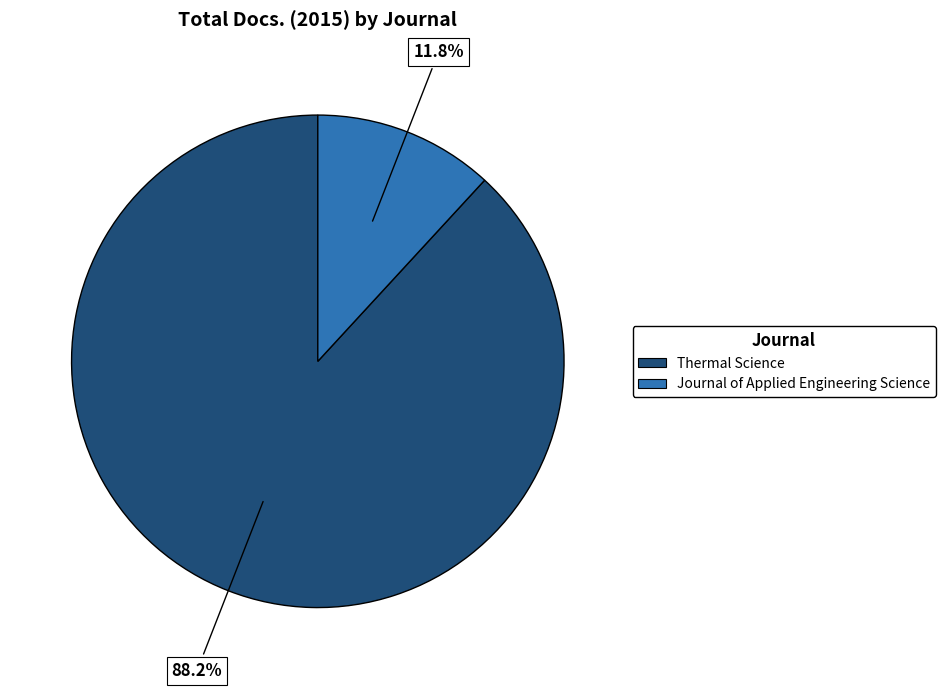

To the nearest percent, what is the average slice percentage?

50%